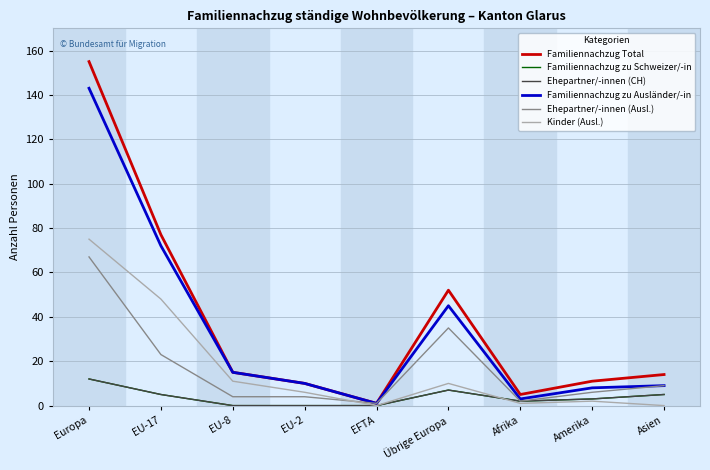

Which category has the highest value in the Familiennachzug zu Ausländer/-in series?

Europa